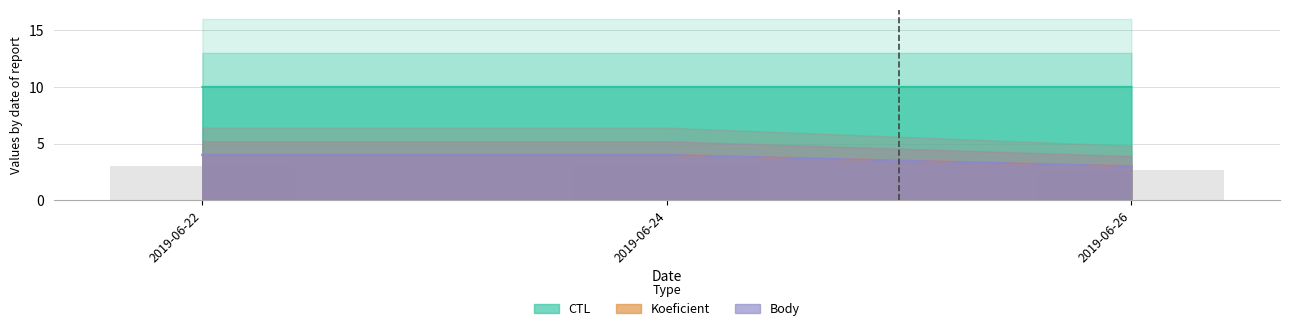

List the labels in order of Body value, smallest first.

2019-06-26, 2019-06-22, 2019-06-24